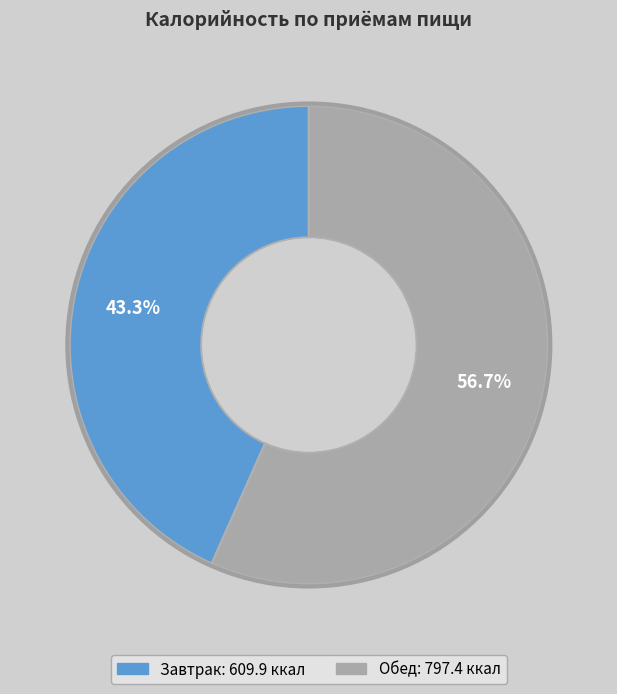

What is the ratio of the value at Завтрак to the value at Обед?

0.8